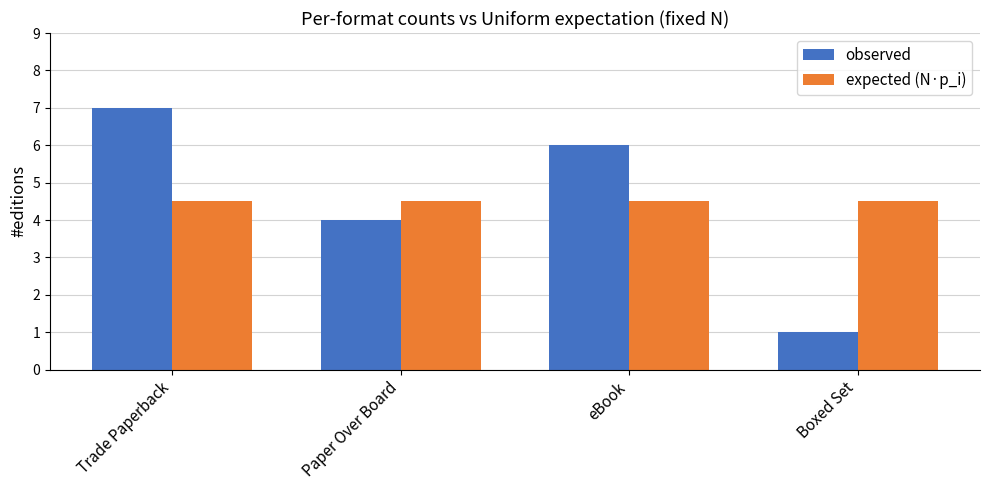

Which series has the largest range (max minus min)?

observed